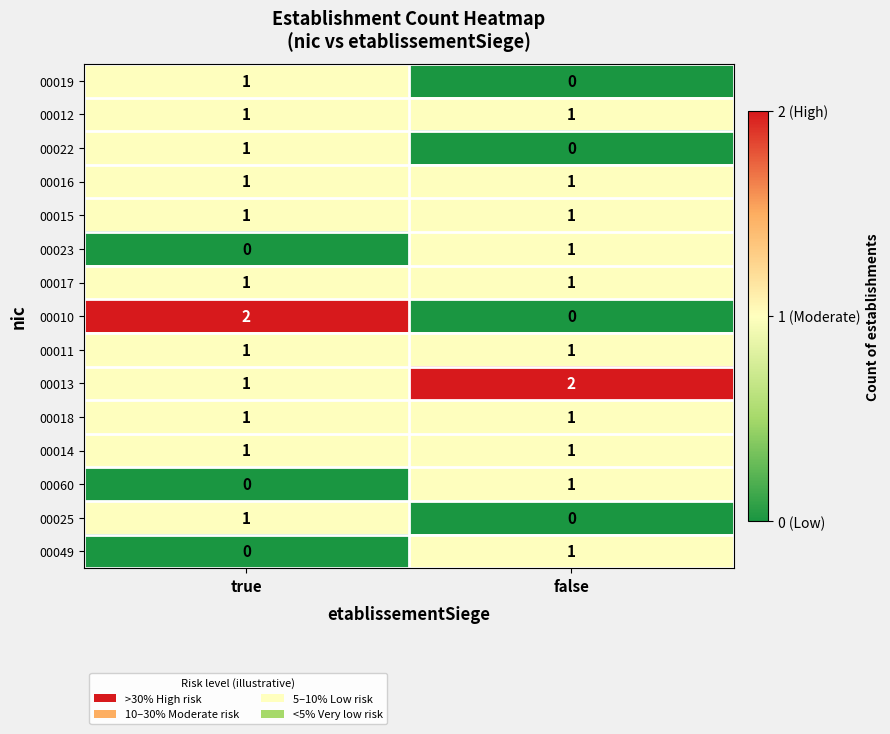

Which series has the largest total across all categories?

00013